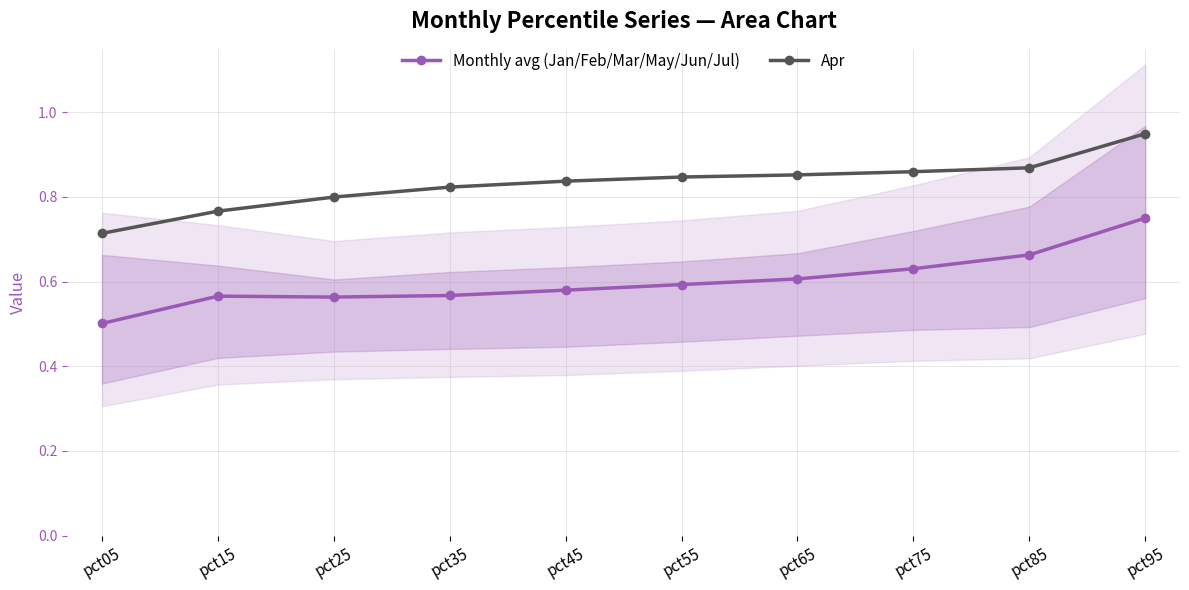

Rank the series by their maximum value, from highest to lowest.

Apr, Monthly avg (Jan/Feb/Mar/May/Jun/Jul)